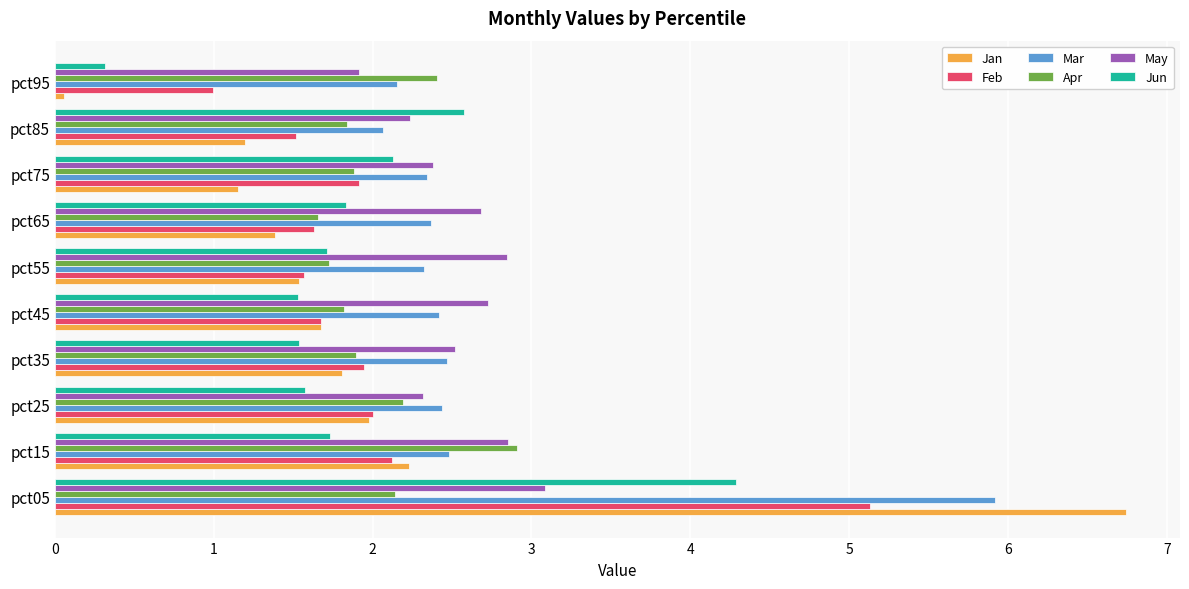

What is the difference between the highest and lowest values at pct35?

1.0